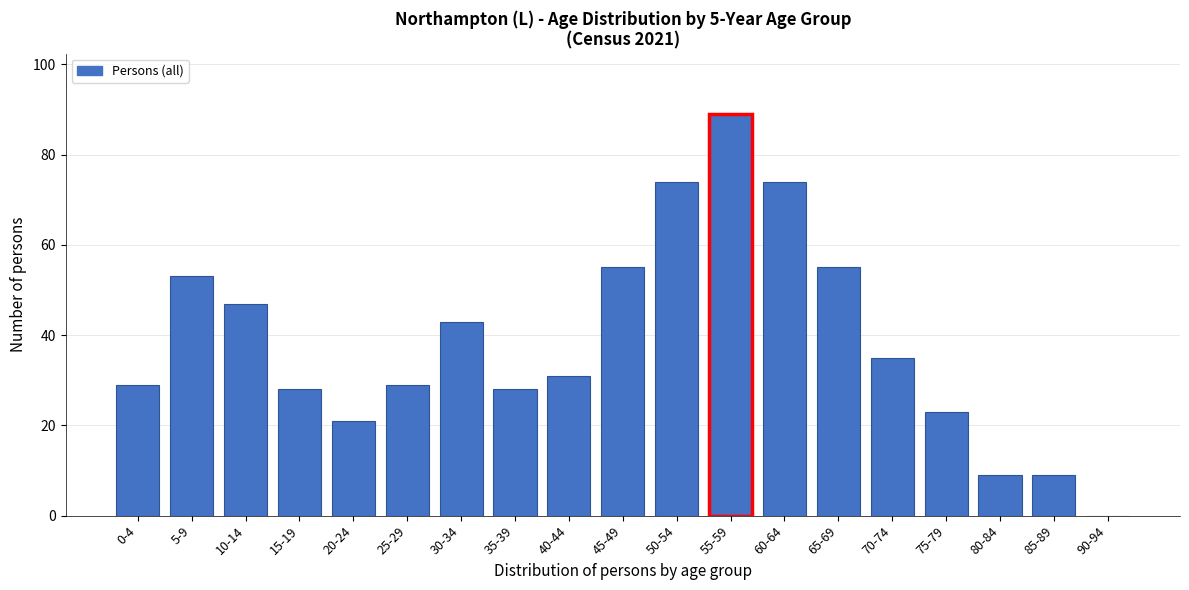

Reading left to right, what are all the values shown in this chart?

0-4=29	5-9=53	10-14=47	15-19=28	20-24=21	25-29=29	30-34=43	35-39=28	40-44=31	45-49=55	50-54=74	55-59=89	60-64=74	65-69=55	70-74=35	75-79=23	80-84=9	85-89=9	90-94=0